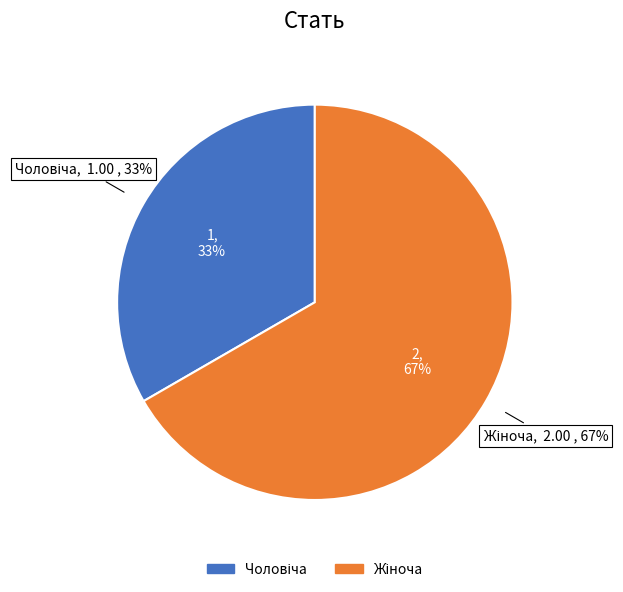

Between Жіноча and Чоловіча, which is larger?

Жіноча